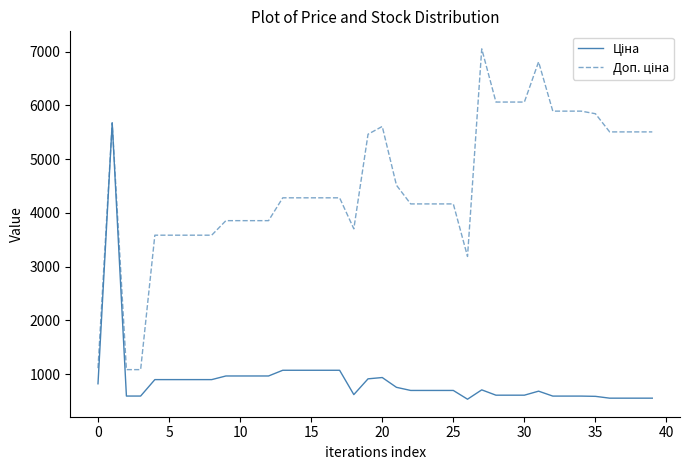

What is the minimum value shown in the chart?

531.3